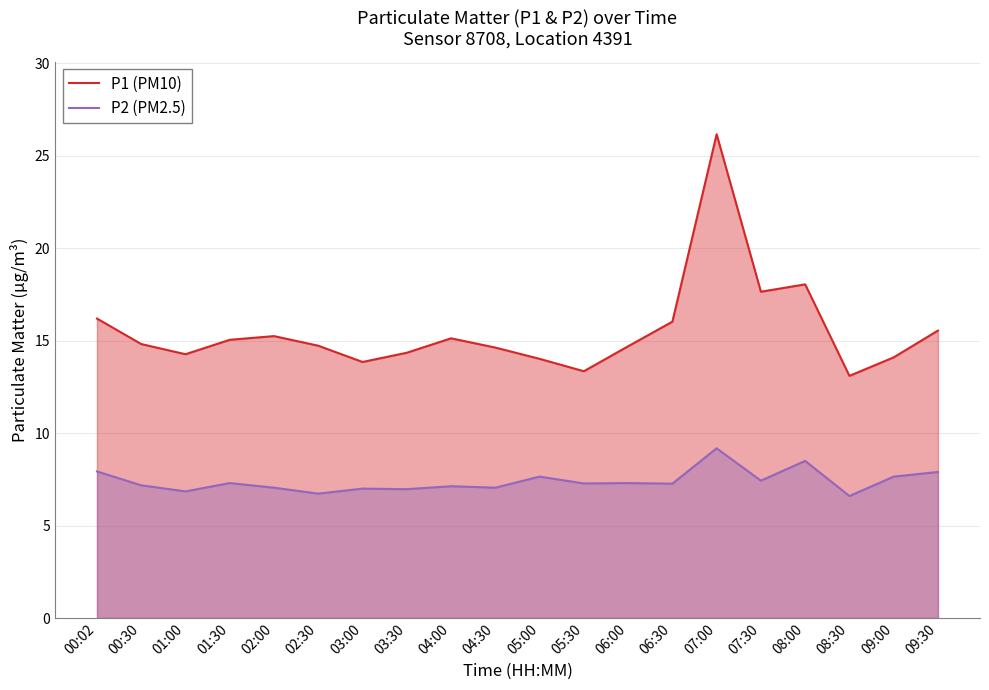

At which category is the sum across all series the highest?

07:00